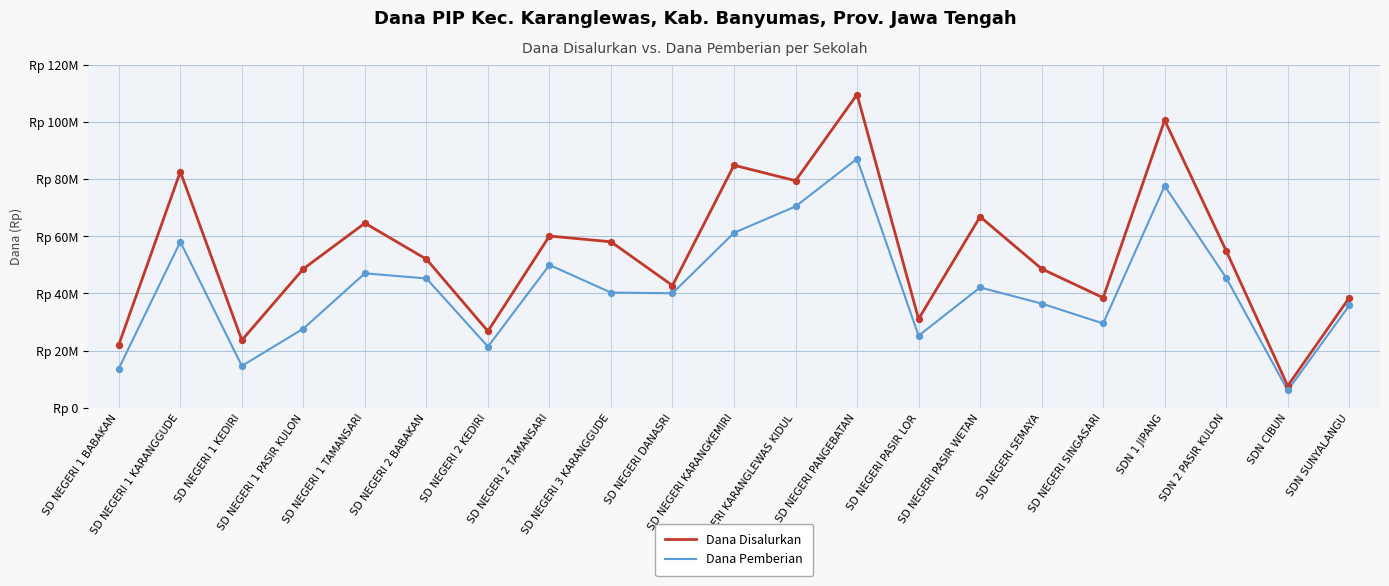

At how many categories does at least one series exceed 99122306?

2